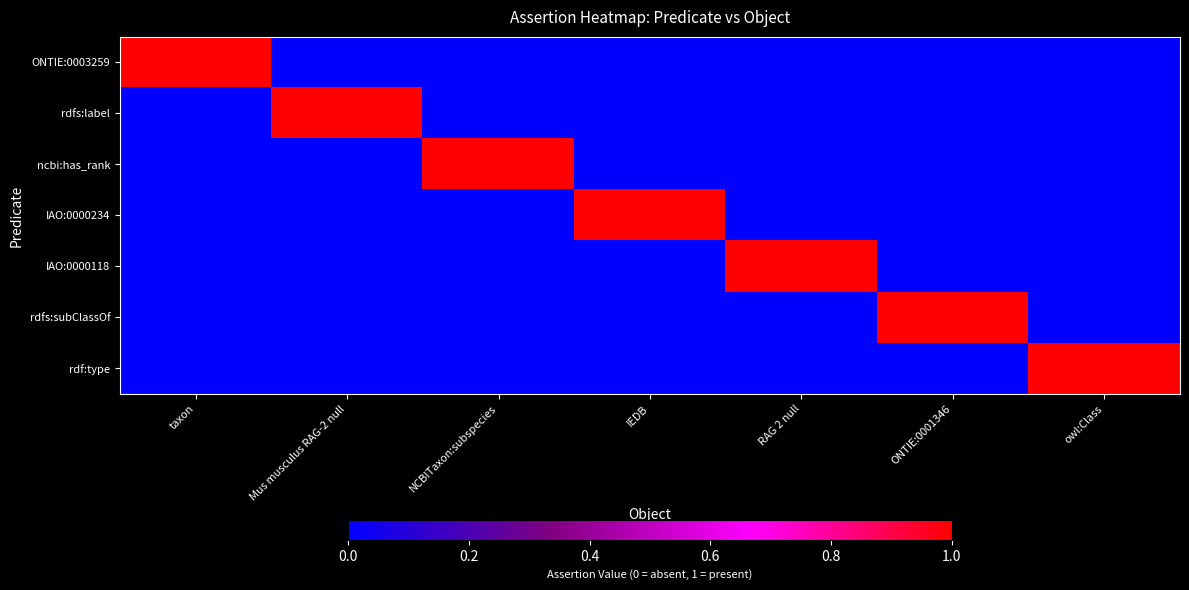

Reading right to left, transcribe all the data shown in this chart.

ONTIE:0003259: owl:Class=0	ONTIE:0001346=0	RAG 2 null=0	IEDB=0	NCBITaxon:subspecies=0	Mus musculus RAG-2 null=0	taxon=1
rdfs:label: owl:Class=0	ONTIE:0001346=0	RAG 2 null=0	IEDB=0	NCBITaxon:subspecies=0	Mus musculus RAG-2 null=1	taxon=0
ncbi:has_rank: owl:Class=0	ONTIE:0001346=0	RAG 2 null=0	IEDB=0	NCBITaxon:subspecies=1	Mus musculus RAG-2 null=0	taxon=0
IAO:0000234: owl:Class=0	ONTIE:0001346=0	RAG 2 null=0	IEDB=1	NCBITaxon:subspecies=0	Mus musculus RAG-2 null=0	taxon=0
IAO:0000118: owl:Class=0	ONTIE:0001346=0	RAG 2 null=1	IEDB=0	NCBITaxon:subspecies=0	Mus musculus RAG-2 null=0	taxon=0
rdfs:subClassOf: owl:Class=0	ONTIE:0001346=1	RAG 2 null=0	IEDB=0	NCBITaxon:subspecies=0	Mus musculus RAG-2 null=0	taxon=0
rdf:type: owl:Class=1	ONTIE:0001346=0	RAG 2 null=0	IEDB=0	NCBITaxon:subspecies=0	Mus musculus RAG-2 null=0	taxon=0